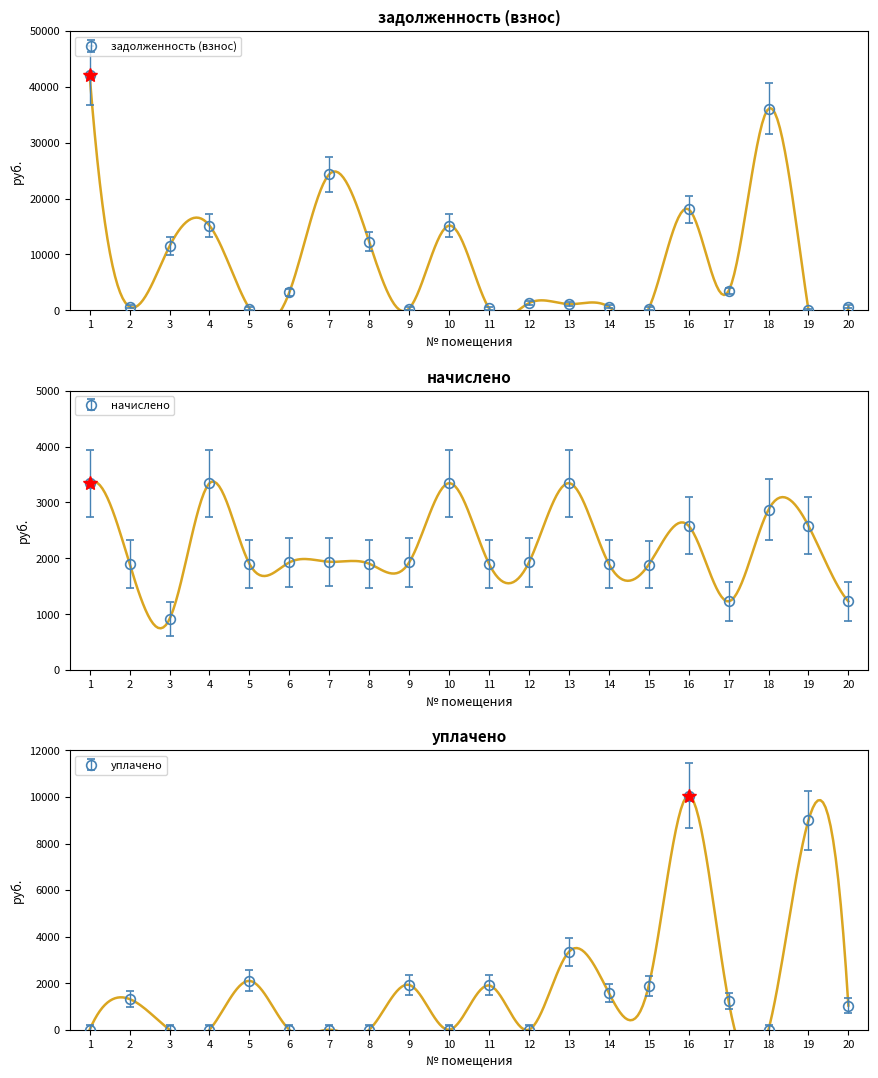

What is the value of the задолженность (взнос) point at the 11th from the left?

349.5